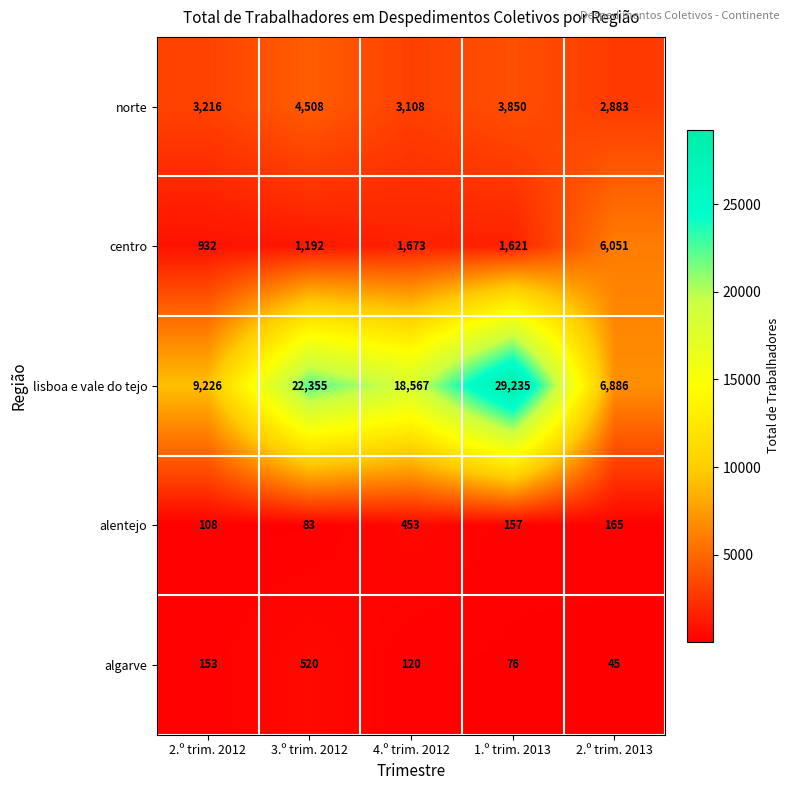

What is the total value across all series at 3.º trim. 2012?

28658